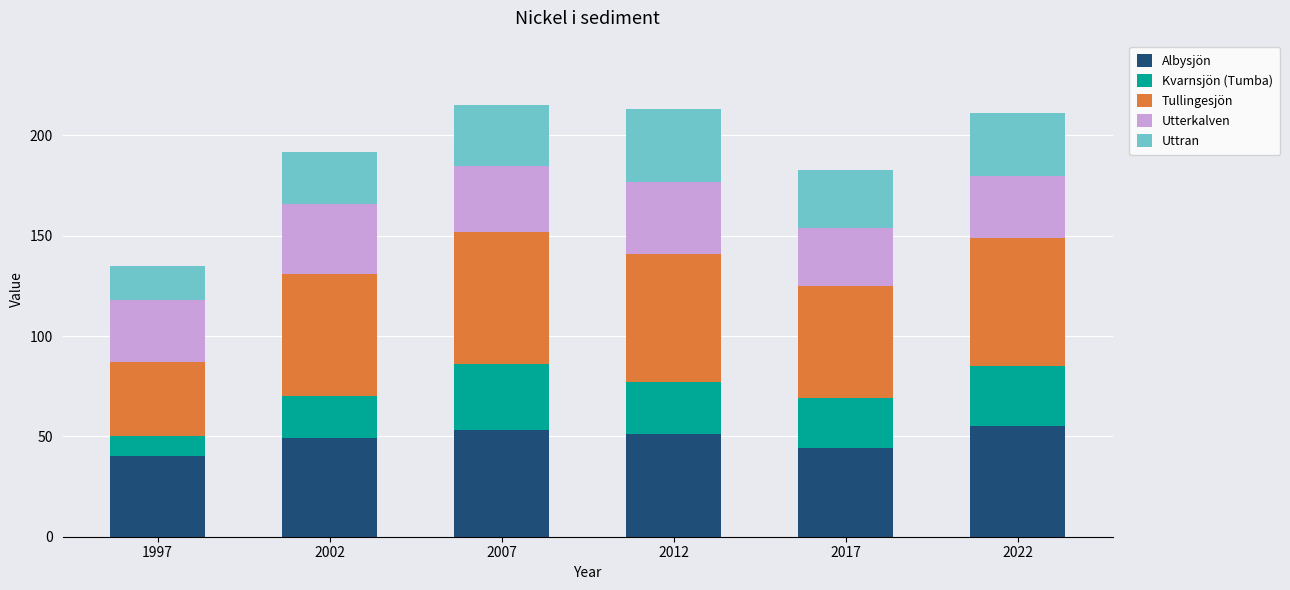

What is the average value of the Albysjön series?

49